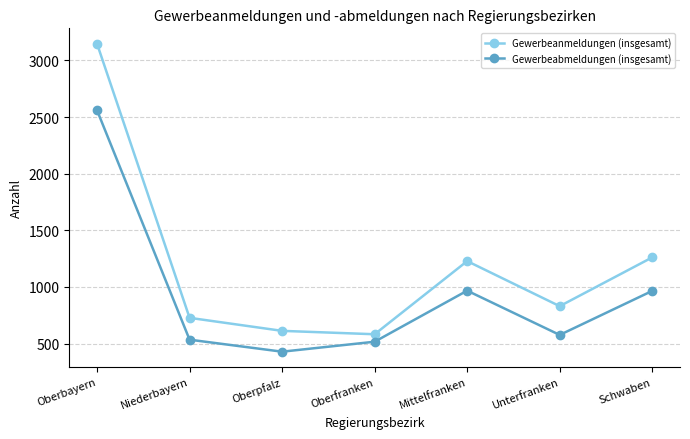

What is the value of the Gewerbeanmeldungen (insgesamt) point at the 1st from the left?

3148